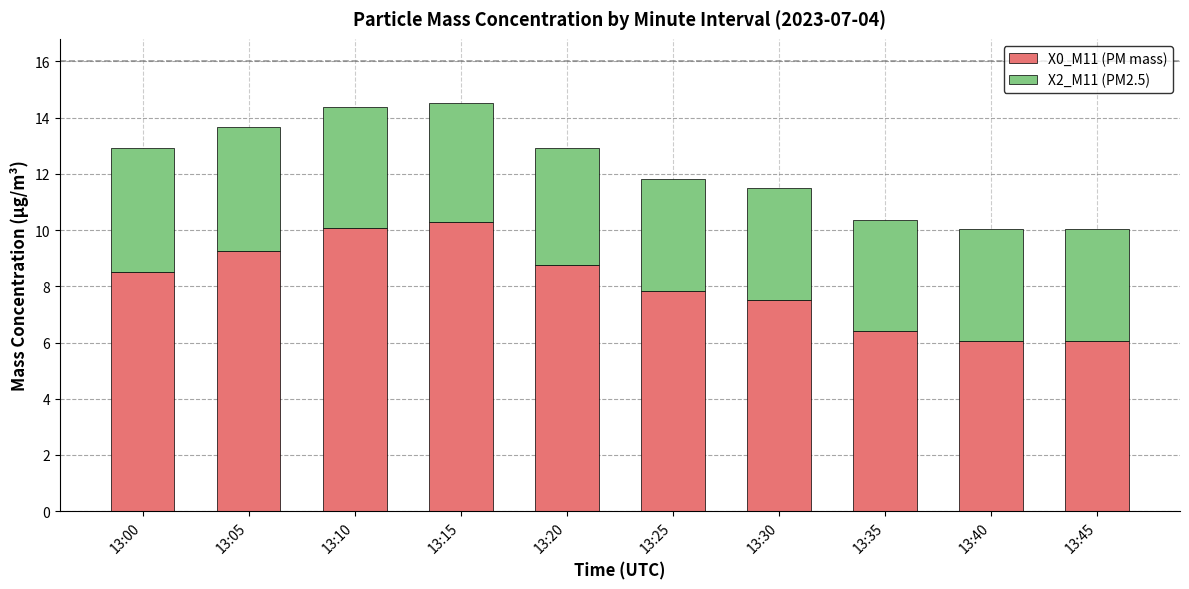

What is the difference between the second highest and minimum values in the X0_M11 (PM mass) series?

4.0